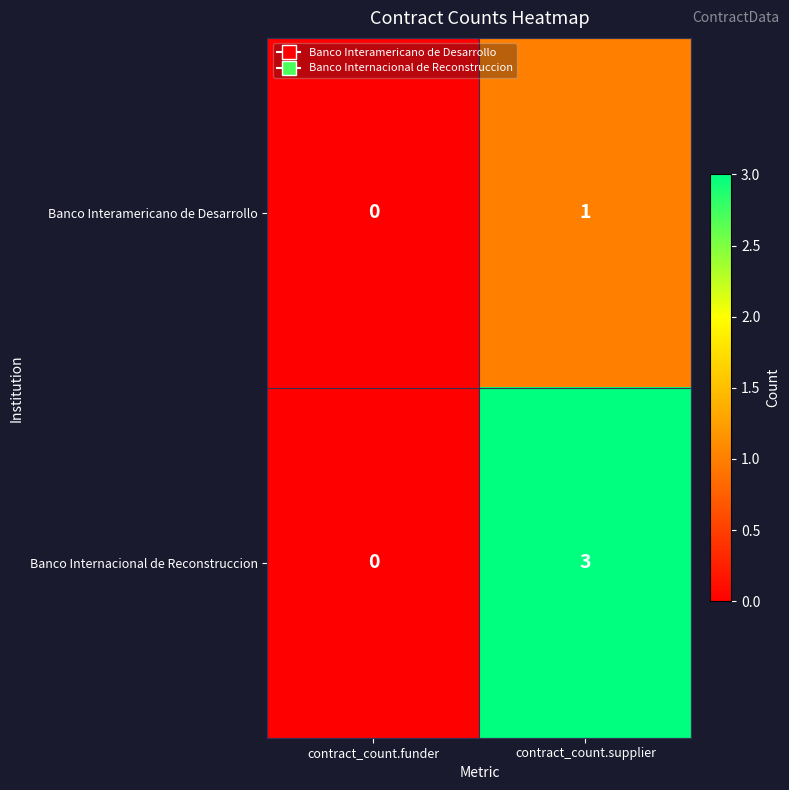

The Banco Internacional de Reconstruccion series shows 4 at contract_count.supplier. True or false?

False